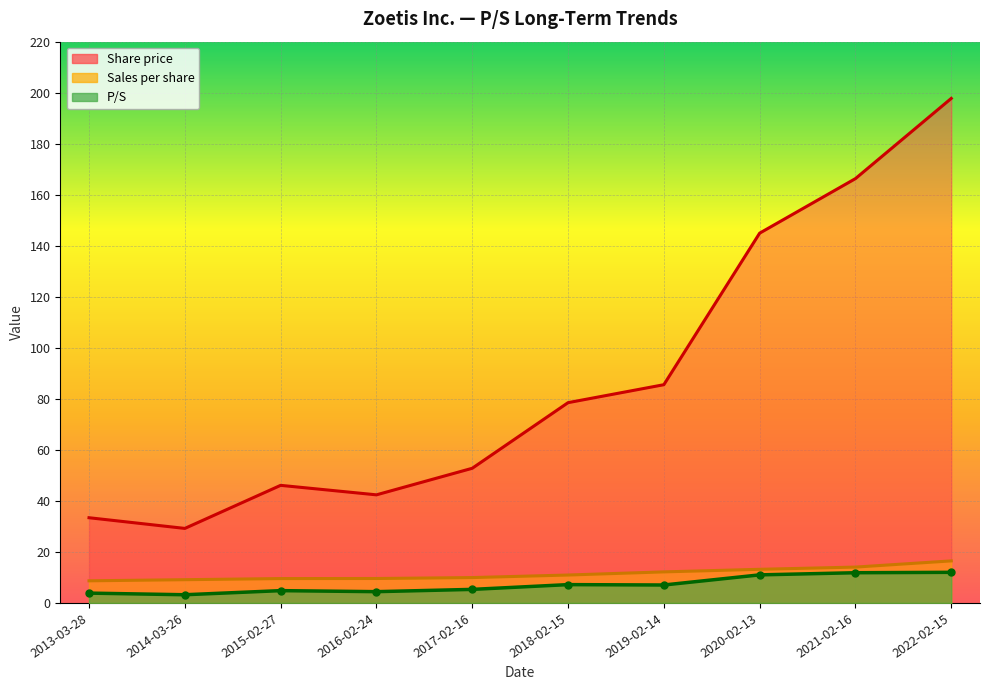

Reading right to left, transcribe all the data shown in this chart.

P/S: 12.0	11.8	11.0	7.0	7.2	5.3	4.4	4.8	3.2	3.9
Share price: 197.8	166.3	144.9	85.5	78.5	52.8	42.4	46.1	29.2	33.4
Sales per share: 16.5	14.1	13.2	12.2	10.9	9.9	9.6	9.6	9.1	8.7